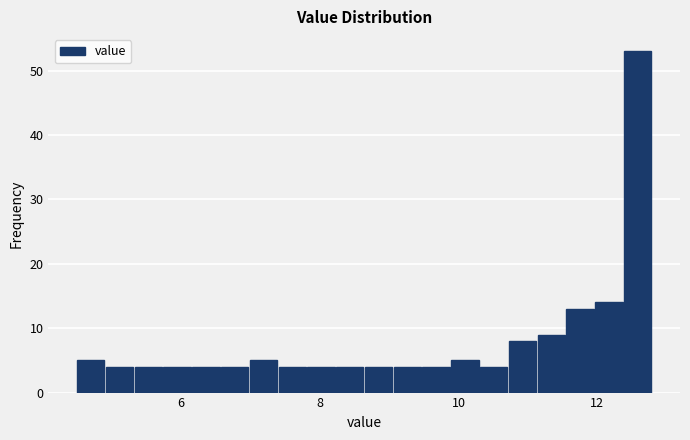

Read against the x-axis, roughly where is the centre of the tallest bar?

12.6